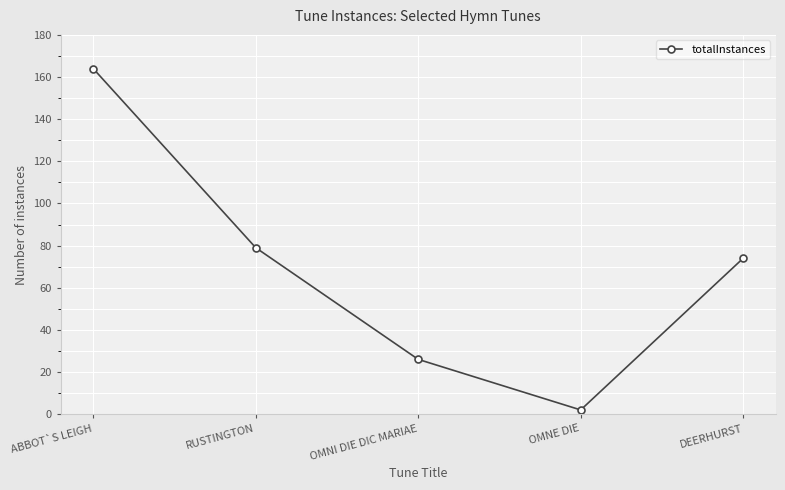

What is the approximate value at OMNI DIE DIC MARIAE, to the nearest 5?

25